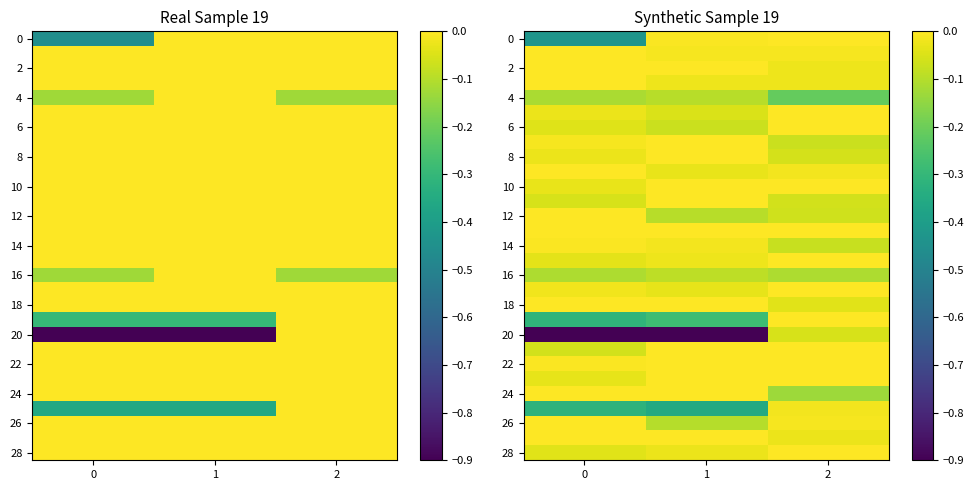

The 16 series shows -0.1 at 0. True or false?

True